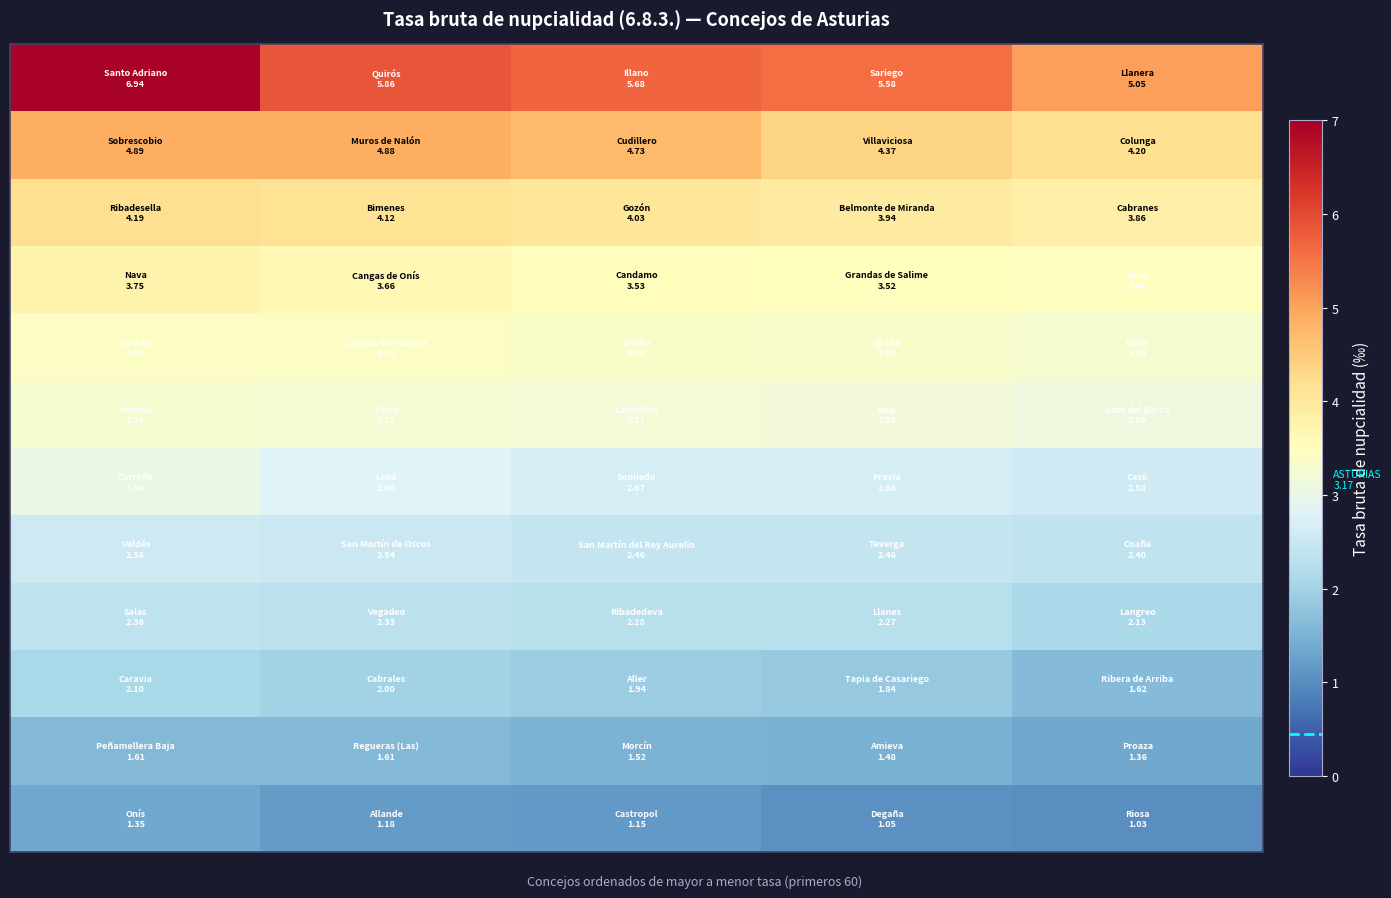

Count the number of categories in the chart.

5